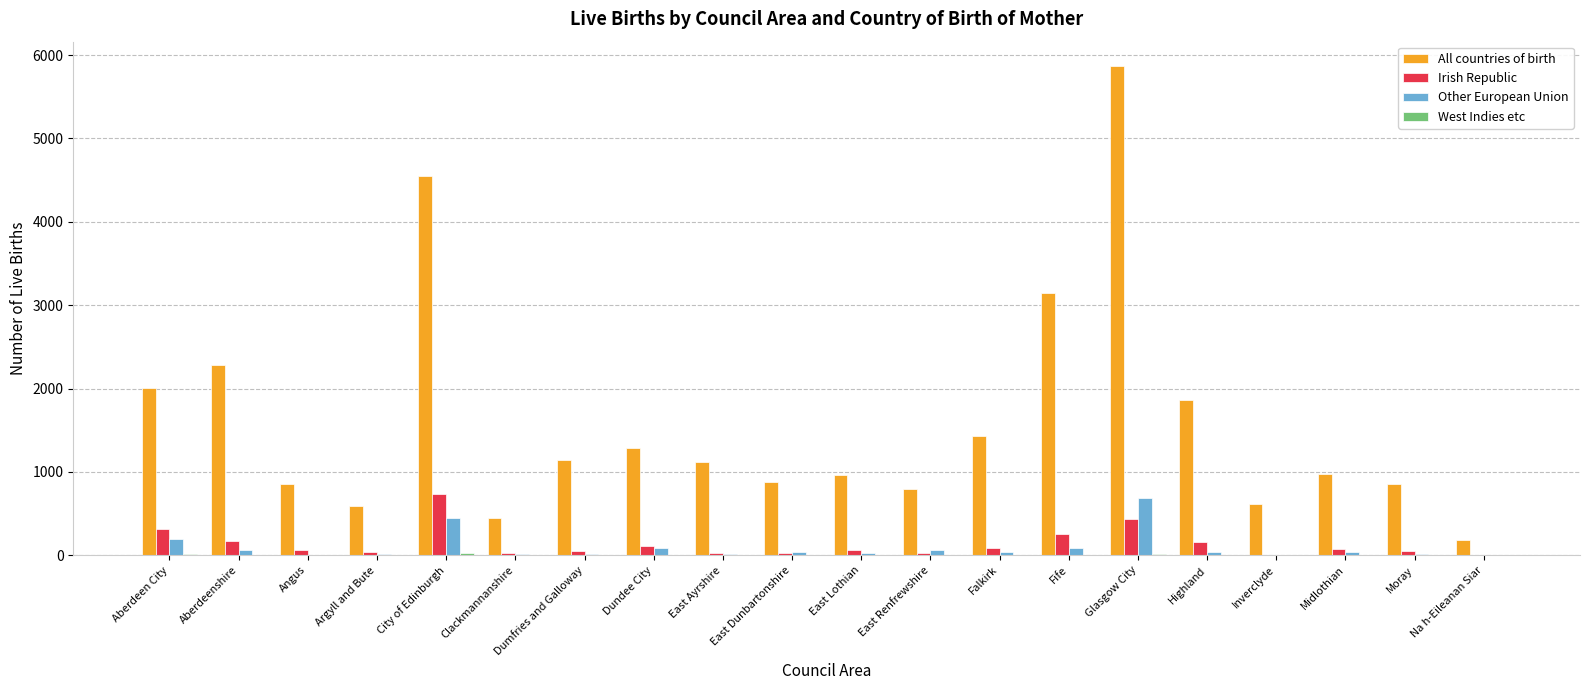

Which series has the largest total across all categories?

All countries of birth